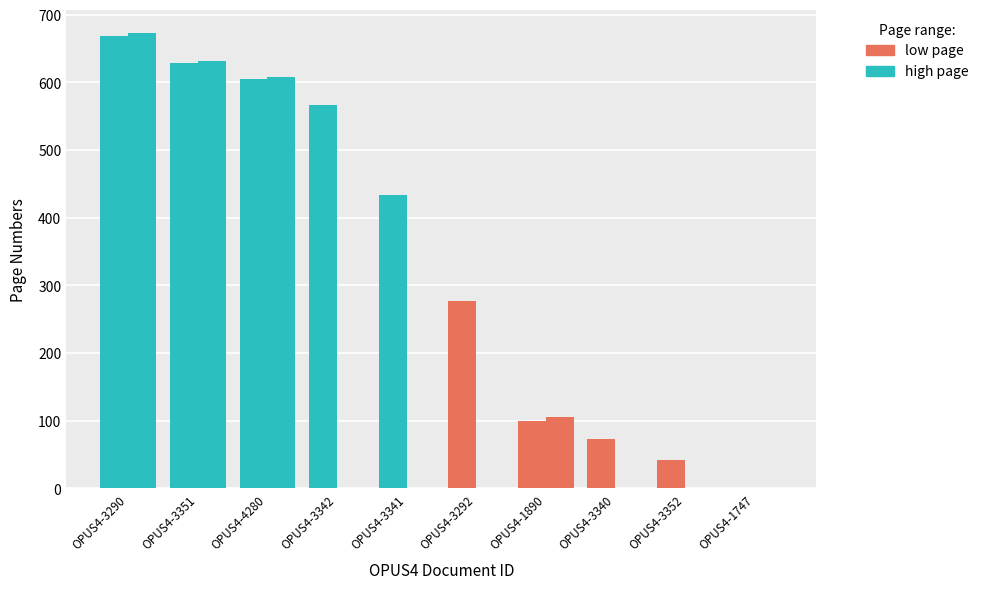

At which category is the sum across all series the highest?

OPUS4-3290